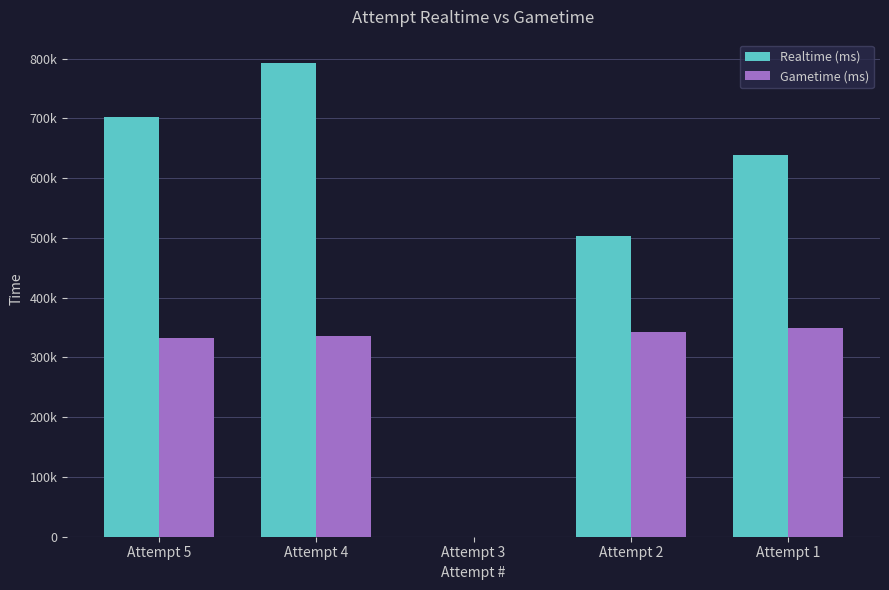

Where does the Realtime (ms) series first go above 639155?

Attempt 5